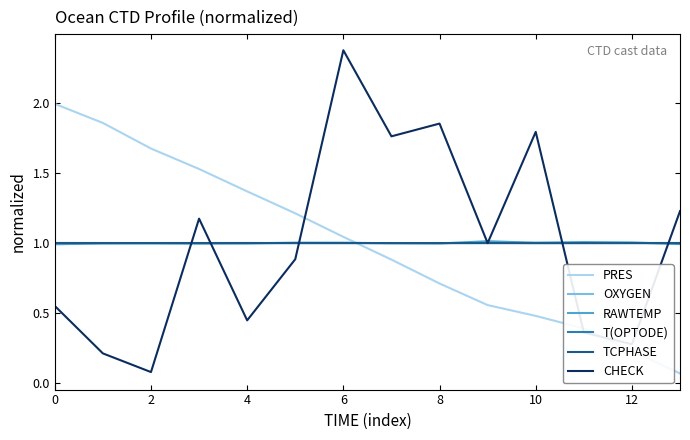

What is the sum of all T(OPTODE) values?

14.0